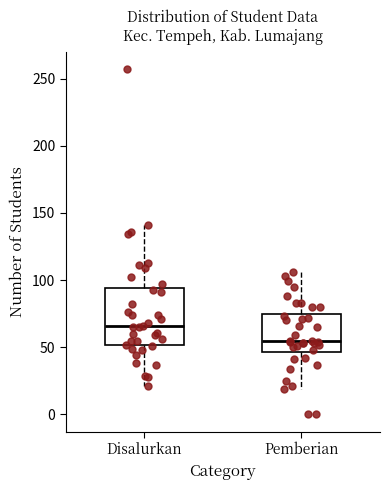

Reading left to right, read every box against the y-axis: the position of its median line, the range the box covers, and the ends of its whiskers. The values are not printed on the chart, so give them approximately, as read against the axis.

Disalurkan: median 65, box 50 to 95, whiskers 20 to 140
Pemberian: median 55, box 45 to 75, whiskers 20 to 105